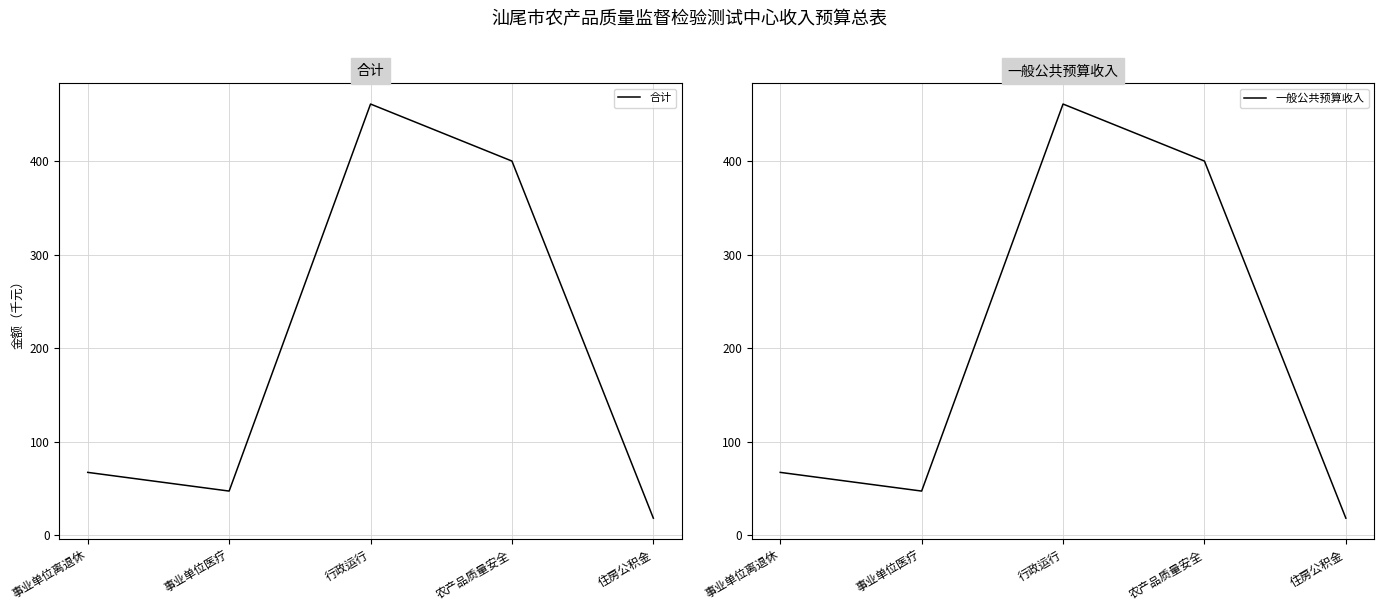

At how many categories does at least one series exceed 108?

2